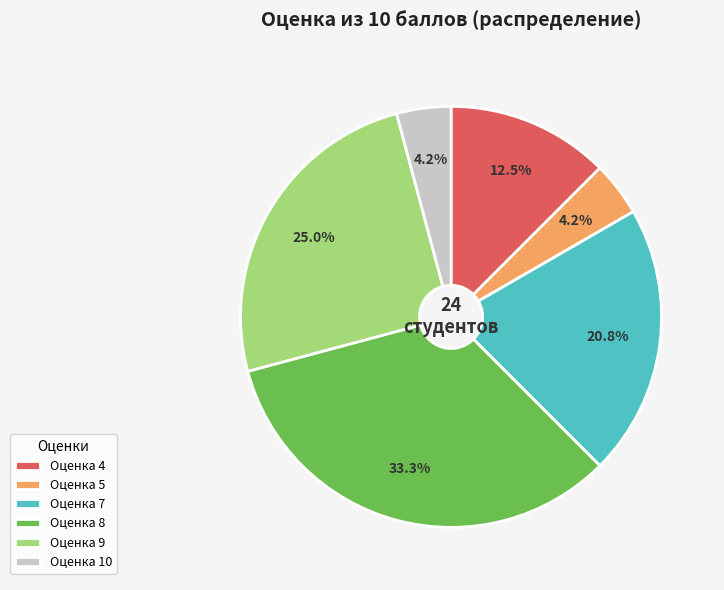

To the nearest percent, what is the average slice percentage?

17%